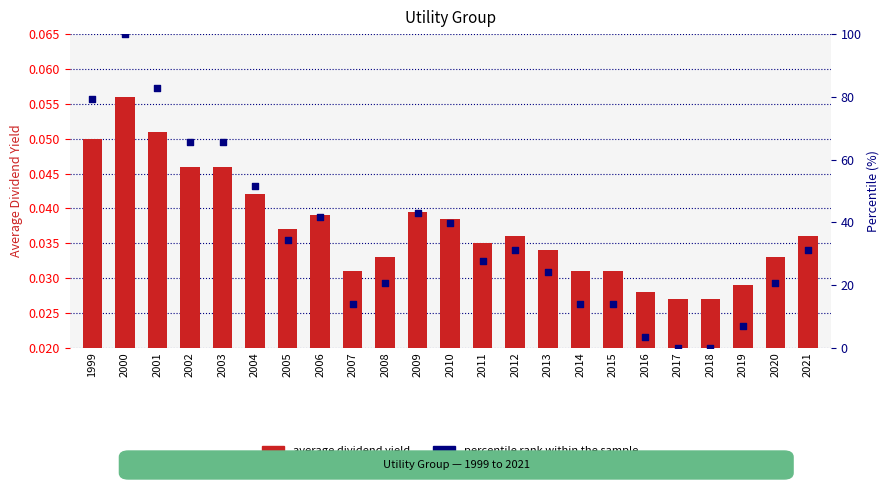

What is the total value across all series at 2012?

31.1